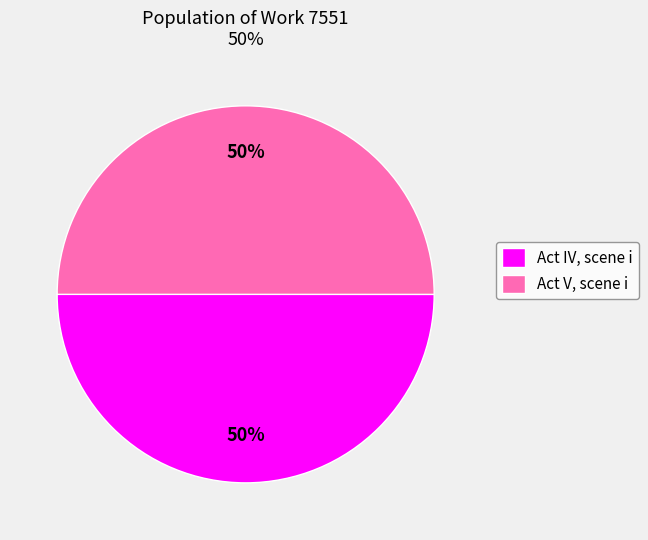

Count the number of slices in the pie.

2